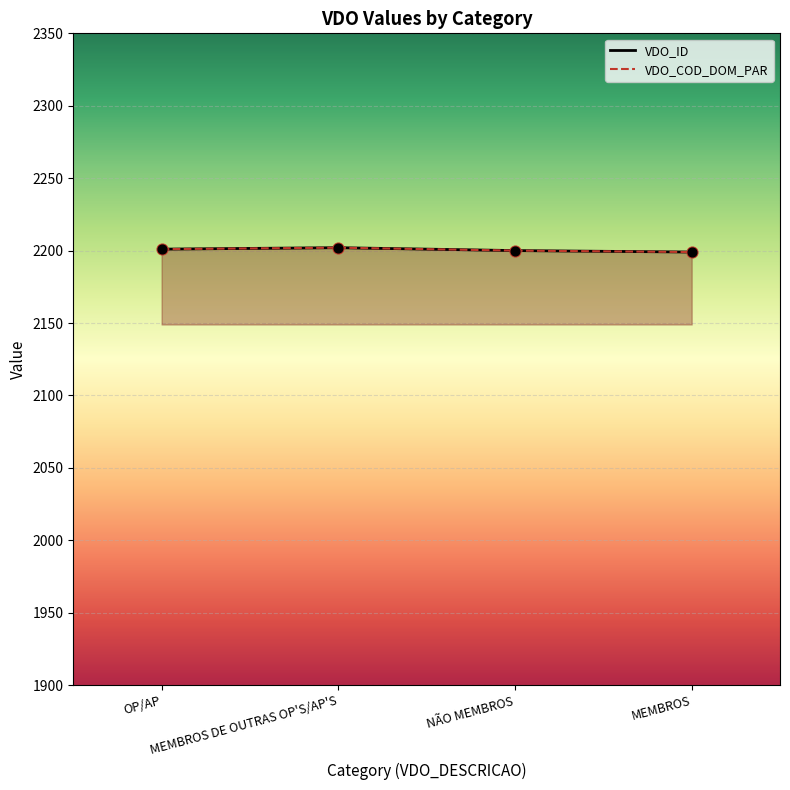

At which category is the sum across all series the highest?

MEMBROS DE OUTRAS OP'S/AP'S